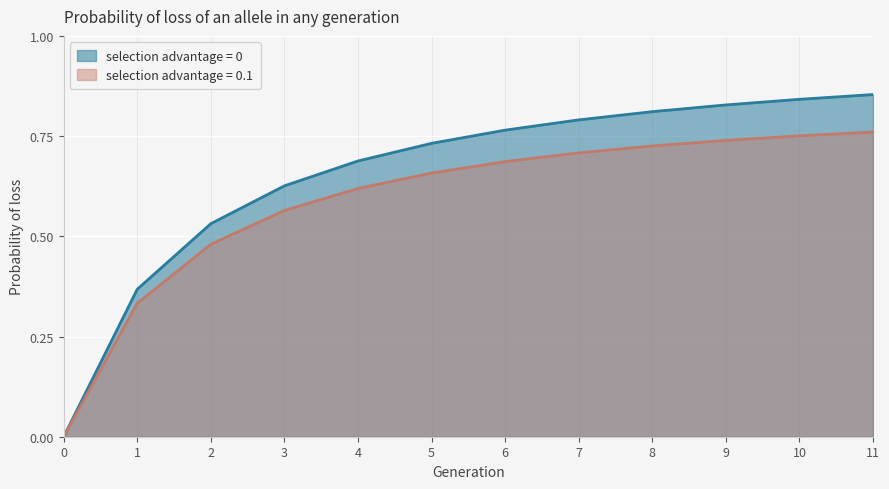

Reading left to right, list all the values displayed in this chart.

selection advantage = 0: 0=0.0	1=0.4	2=0.5	3=0.6	4=0.7	5=0.7	6=0.8	7=0.8	8=0.8	9=0.8	10=0.8	11=0.9
selection advantage = 0.1: 0=0.0	1=0.3	2=0.5	3=0.6	4=0.6	5=0.7	6=0.7	7=0.7	8=0.7	9=0.7	10=0.8	11=0.8